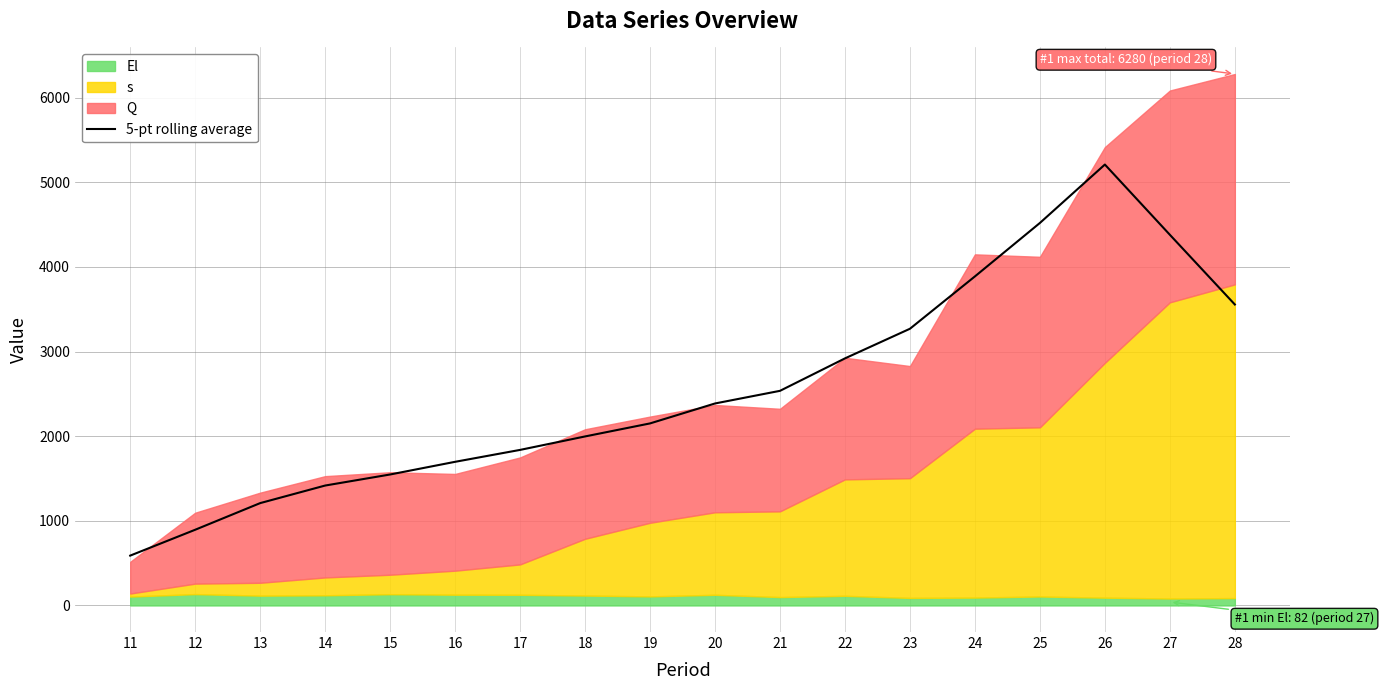

Between 13 and 24, which is larger?

24